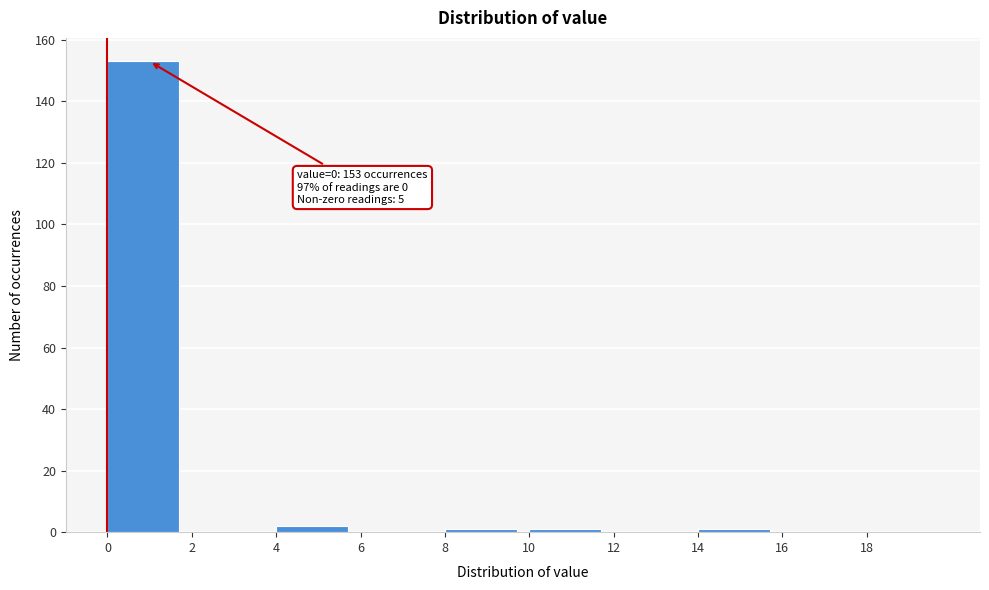

Which range on the x-axis has the tallest bar?

0 to 2